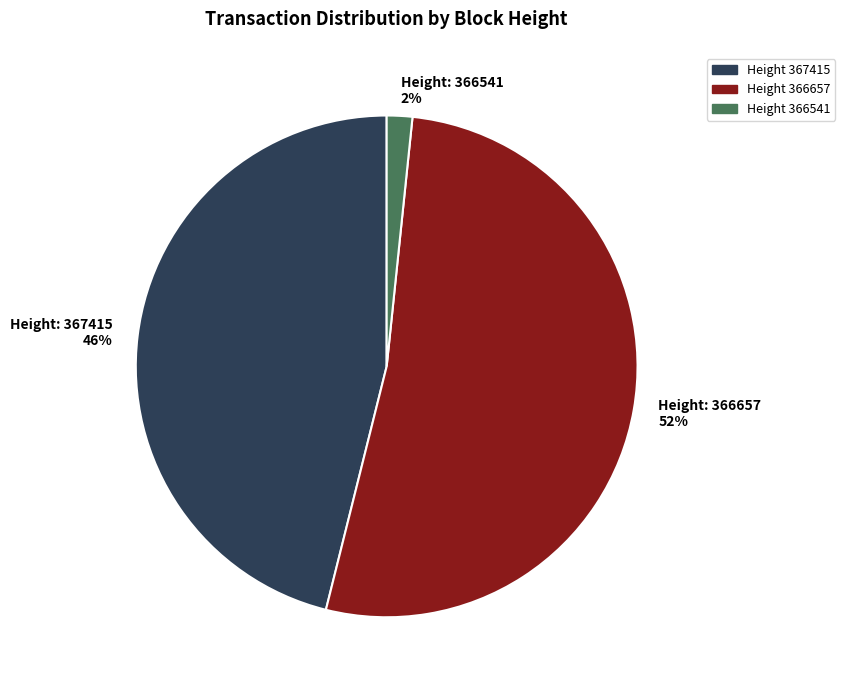

To the nearest percent, what portion does Height 366657 represent?

52%